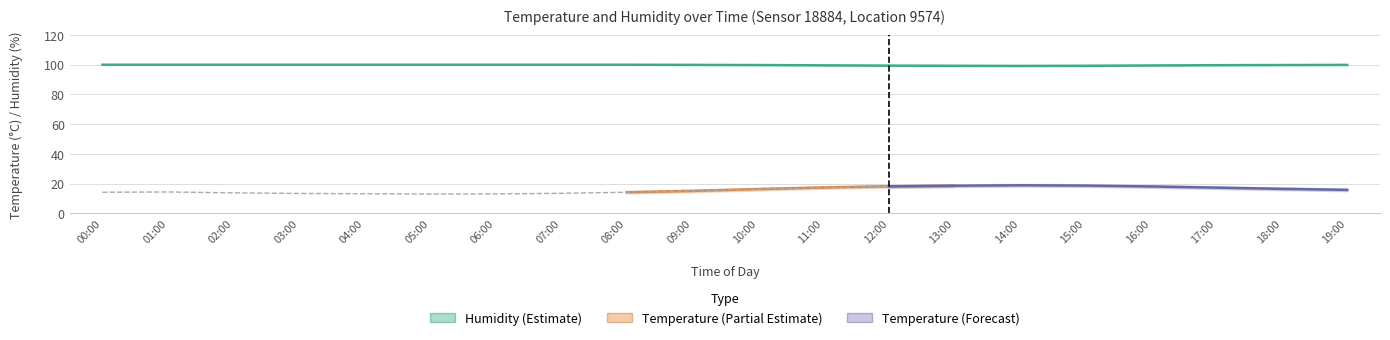

Where is the first local maximum for temperature?

01:00